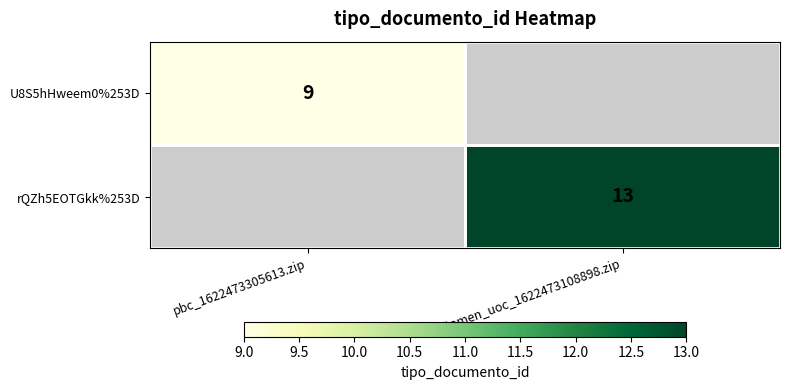

The value of rQZh5EOTGkk%253D at dictamen_uoc_1622473108898.zip is 7. True or false?

False